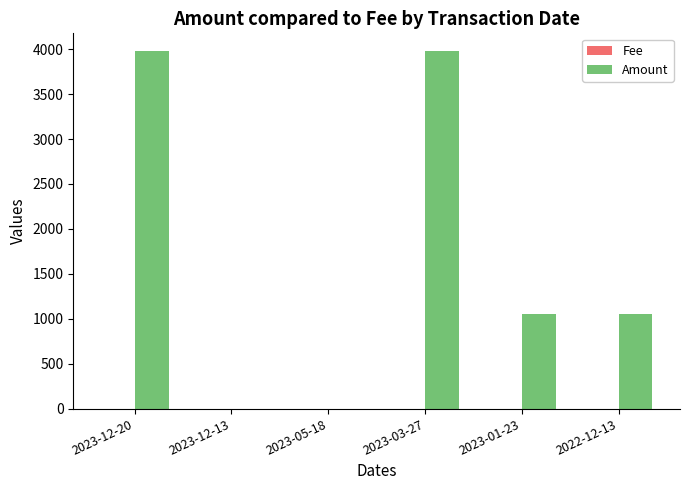

How many categories are shown in the chart?

6